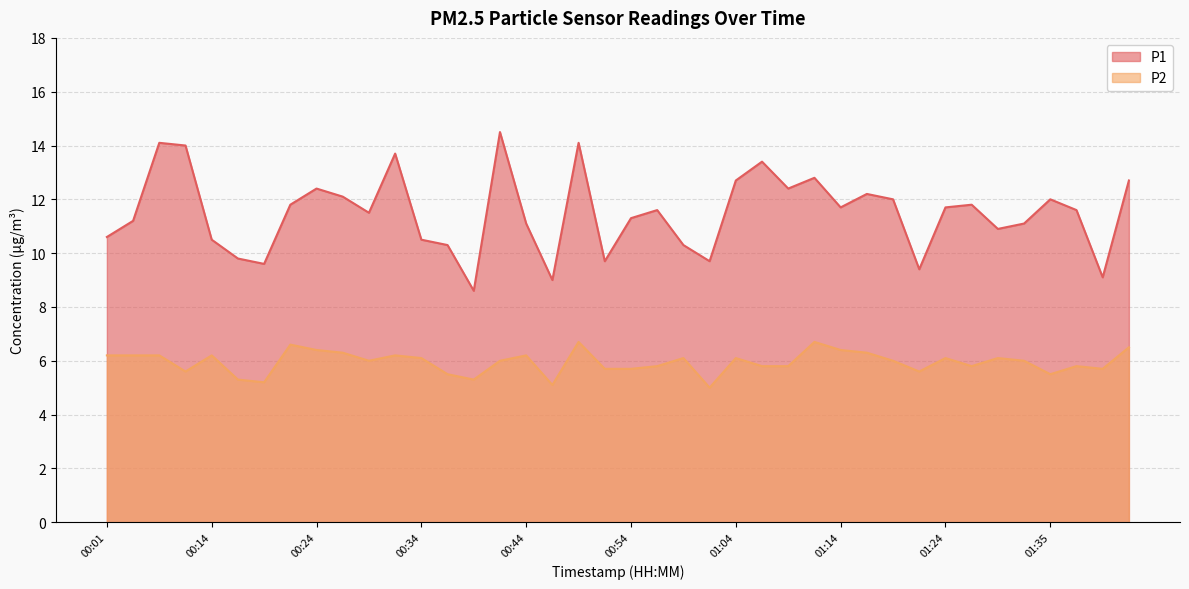

Between 01:07 and 01:32, which series saw the biggest shift?

P1